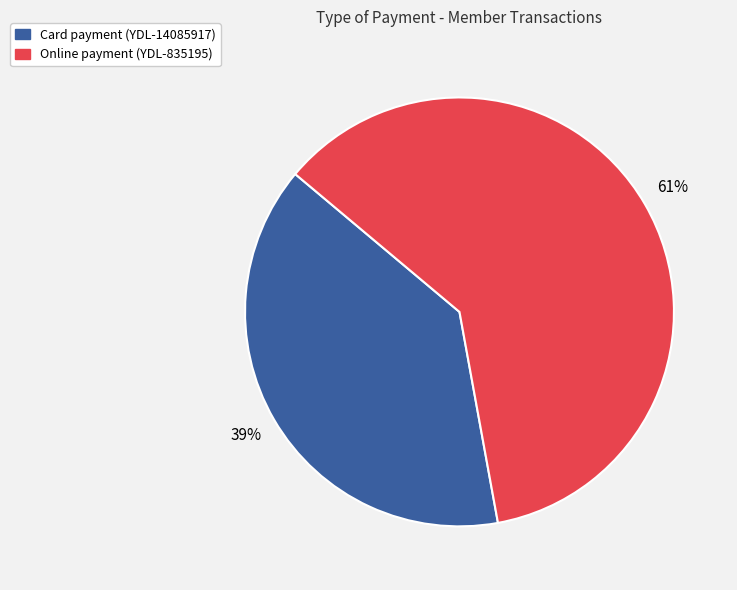

To the nearest percent, what portion does Online payment (YDL-835195) represent?

61%